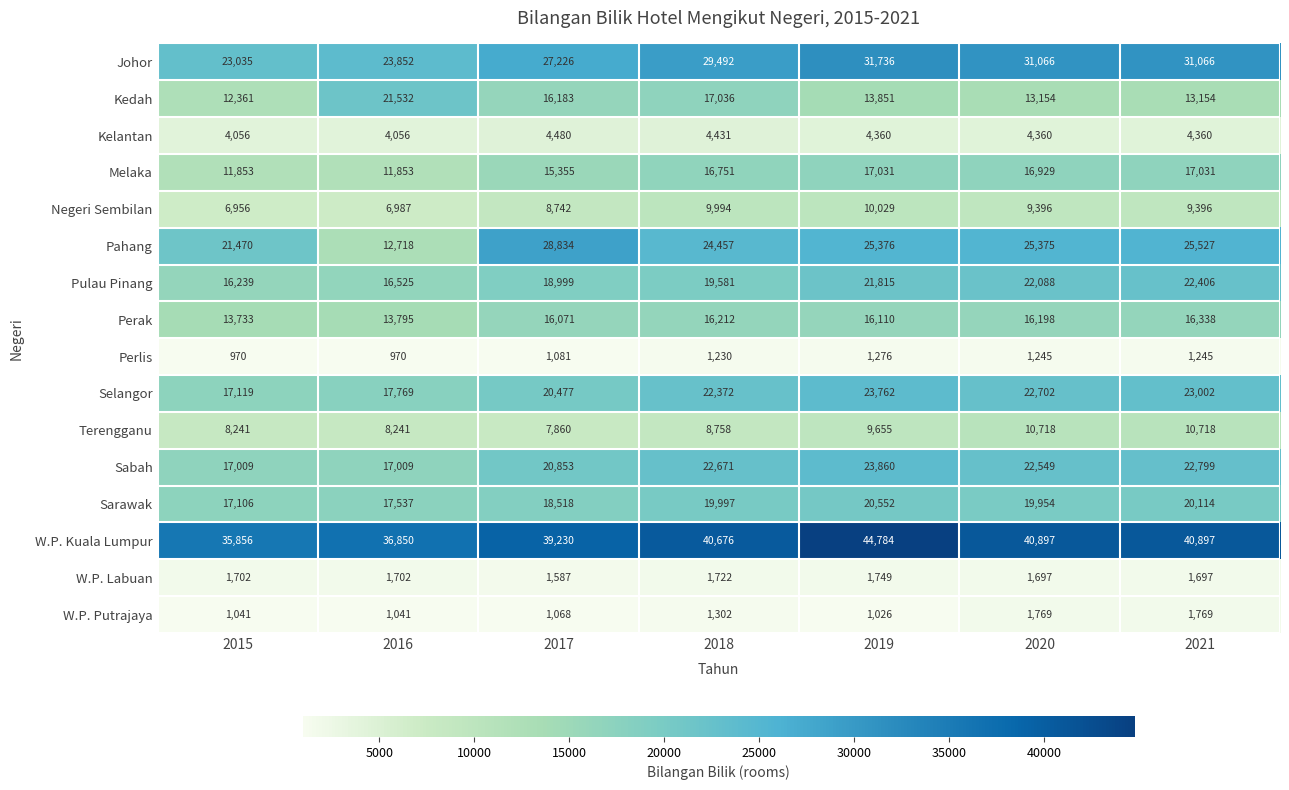

What is the difference between the maximum and minimum values in the W.P. Putrajaya series?

743